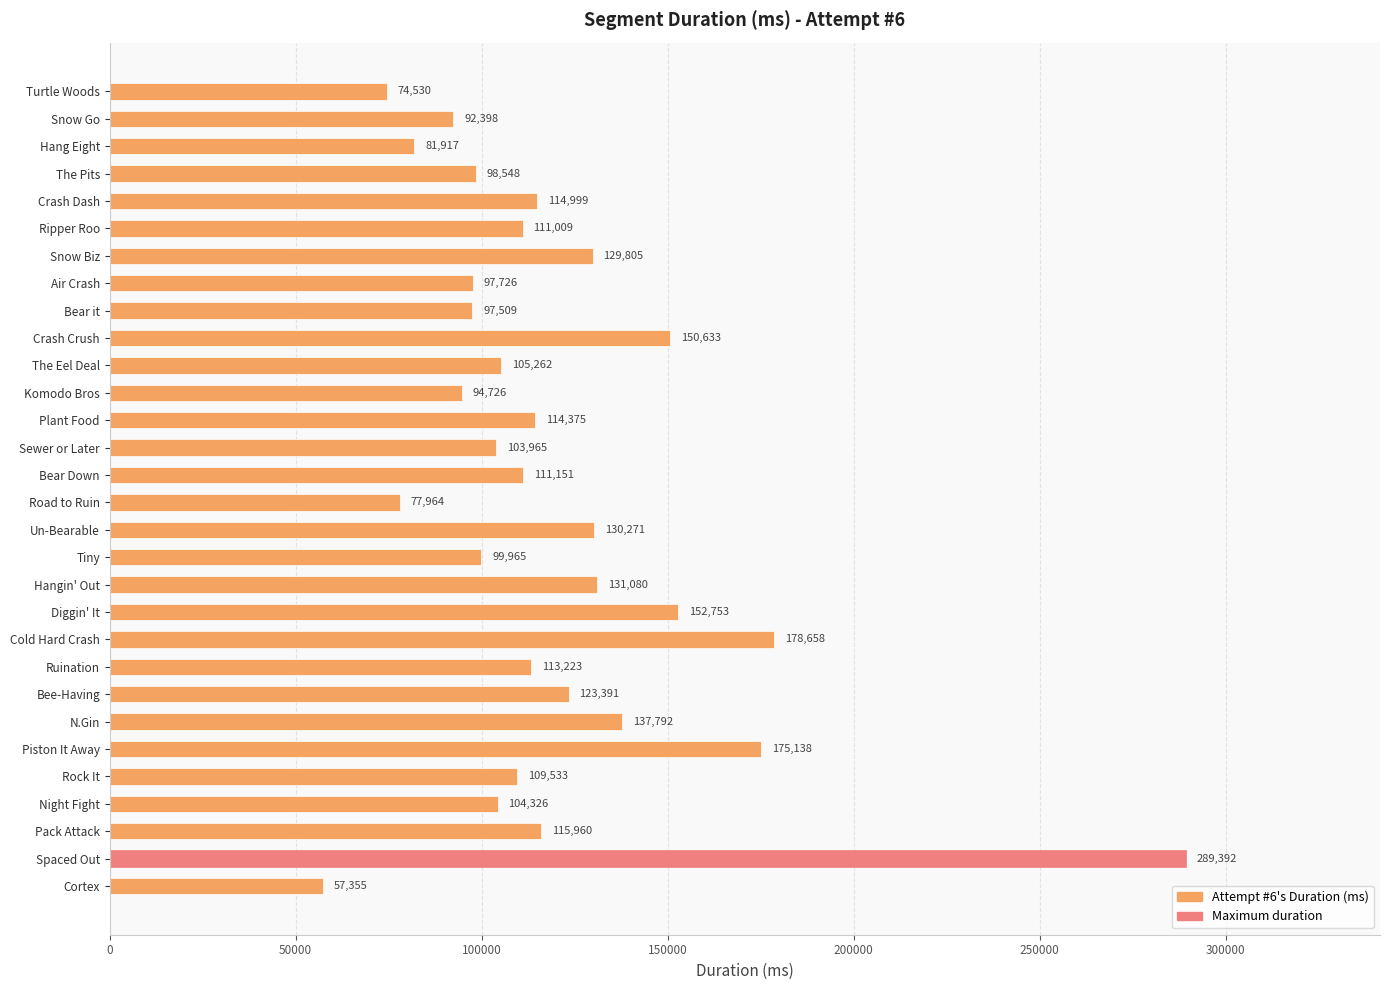

The value at Tiny is 99965. True or false?

True